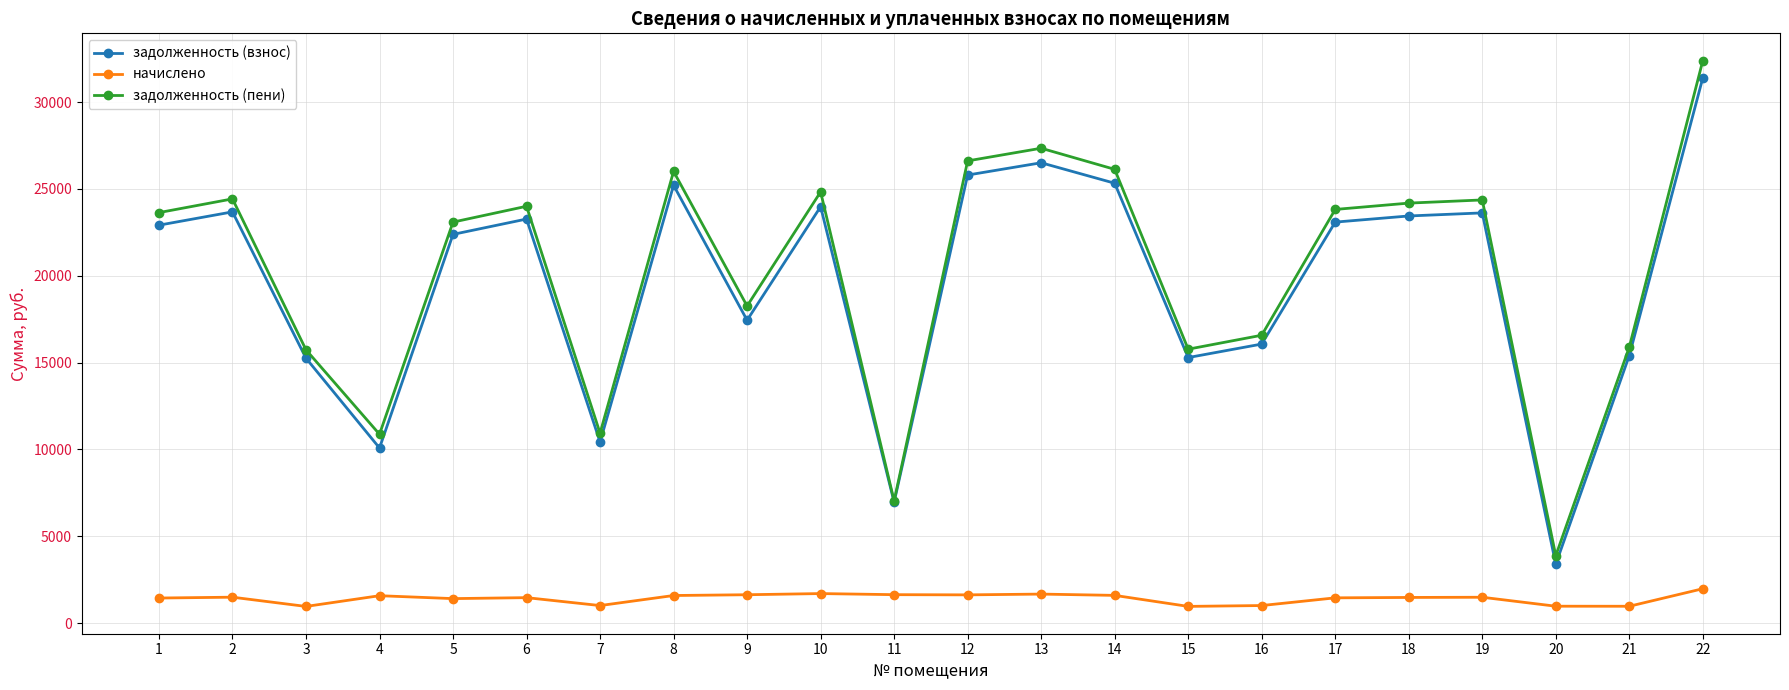

True or false: задолженность (пени) has a value of 24826.2 at 10.

True